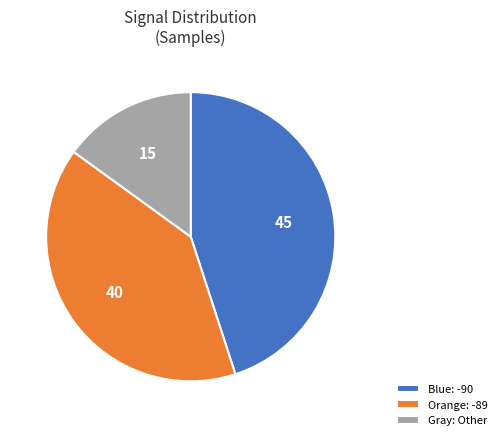

Does Blue: -90 represent more than half of the total?

No